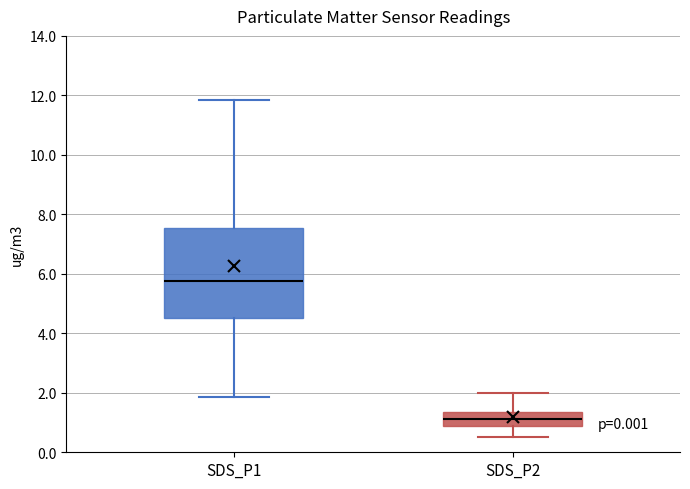

Reading left to right, transcribe this box plot: for each box, give where its median line is, the range the box spans, and where its two whiskers end, as read against the y-axis. The values are not printed on the chart, so give them approximately, as read against the axis.

SDS_P1: median 5.8, box 4.6 to 7.6, whiskers 1.8 to 11.8
SDS_P2: median 1.2, box 1.0 to 1.4, whiskers 0.6 to 2.0